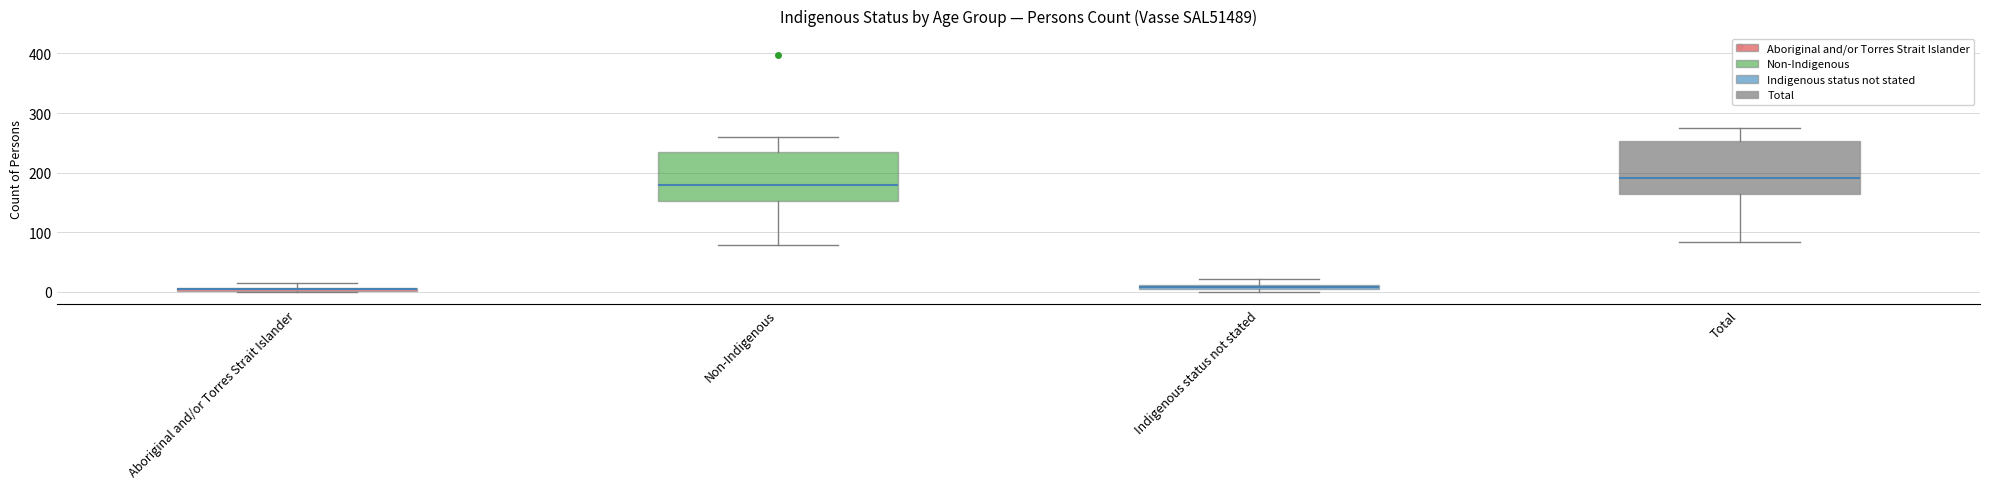

Where is the upper edge of the box for Aboriginal and/or Torres Strait Islander on the y-axis? The values are not printed on the chart, so give them approximately, as read against the axis.

10